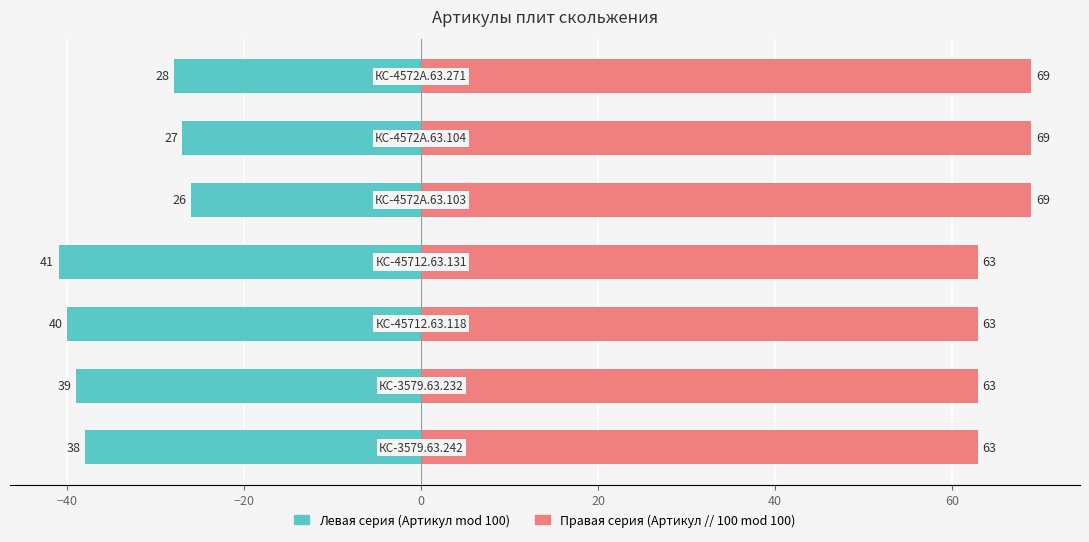

What is the maximum value for Правая серия (Артикул // 100 mod 100)?

69